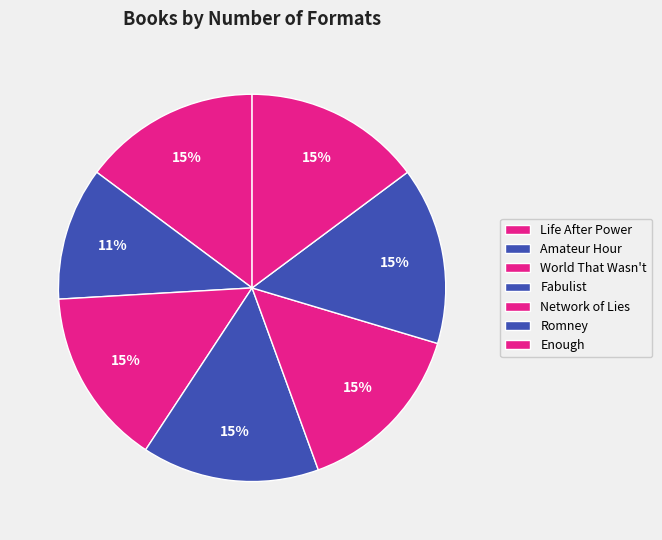

How many slices are in this pie chart?

7